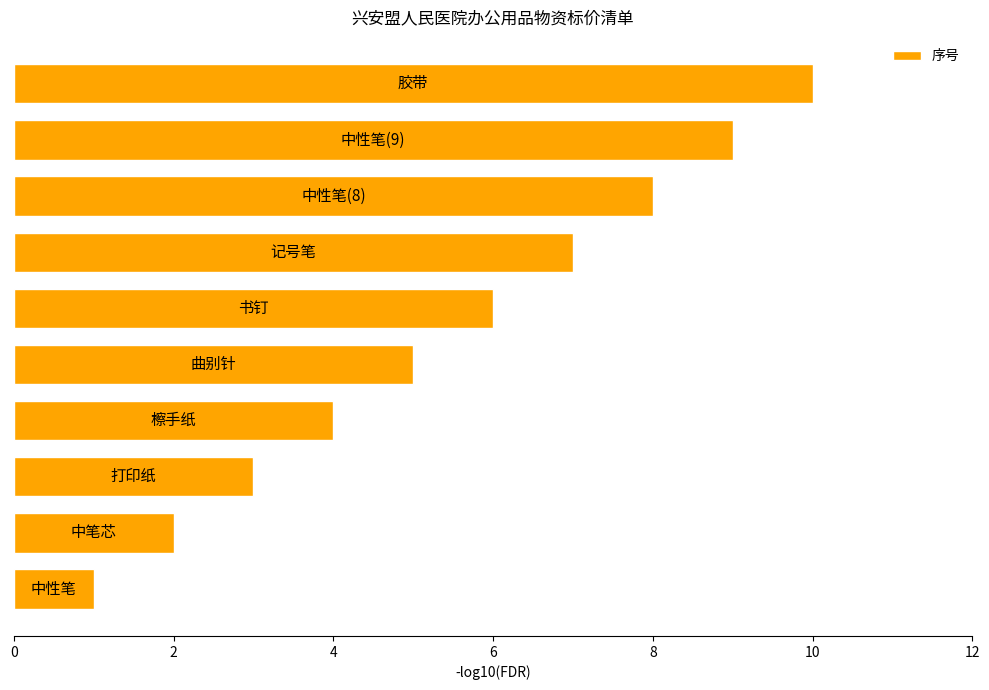

What is the average value?

6